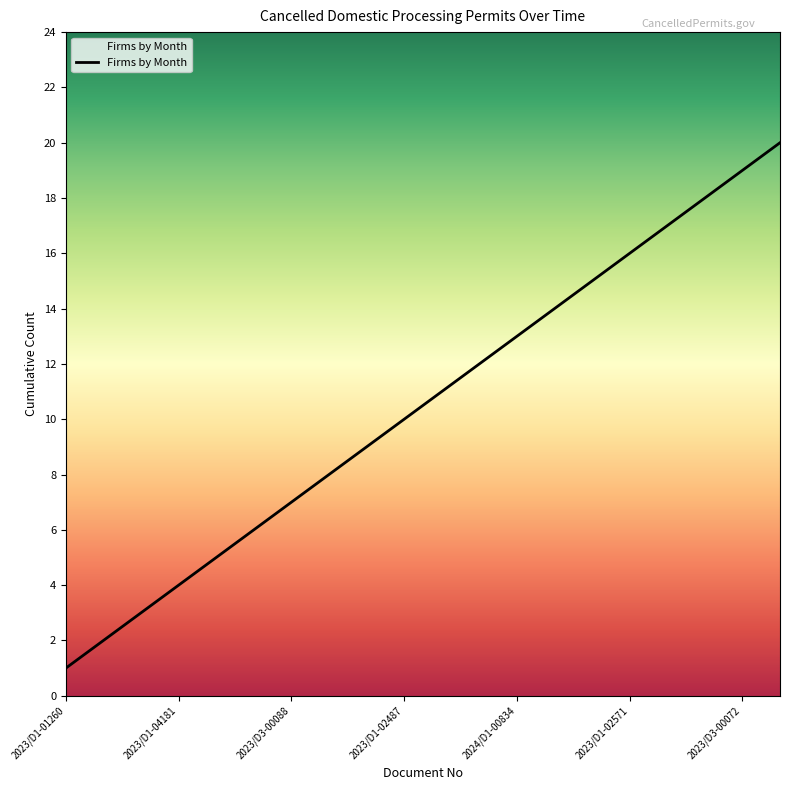

What is the difference between the maximum and second lowest values?

18